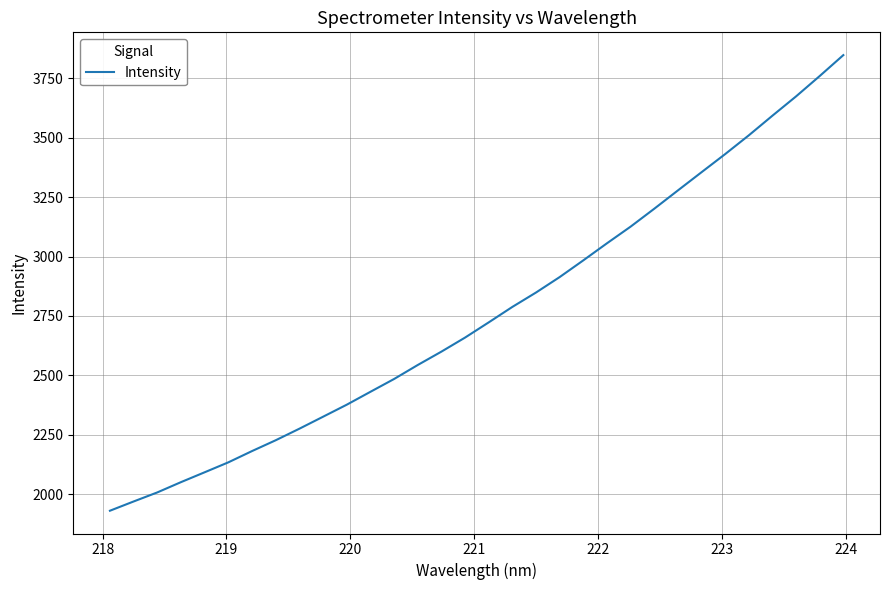

How many lines are shown in the chart?

1